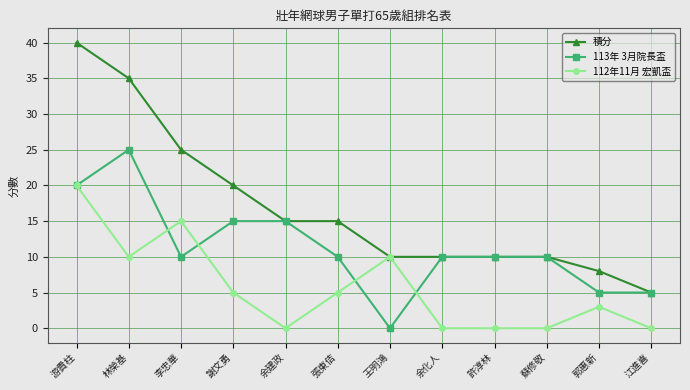

Where is the first local maximum for 113年 3月院長盃?

林榮基